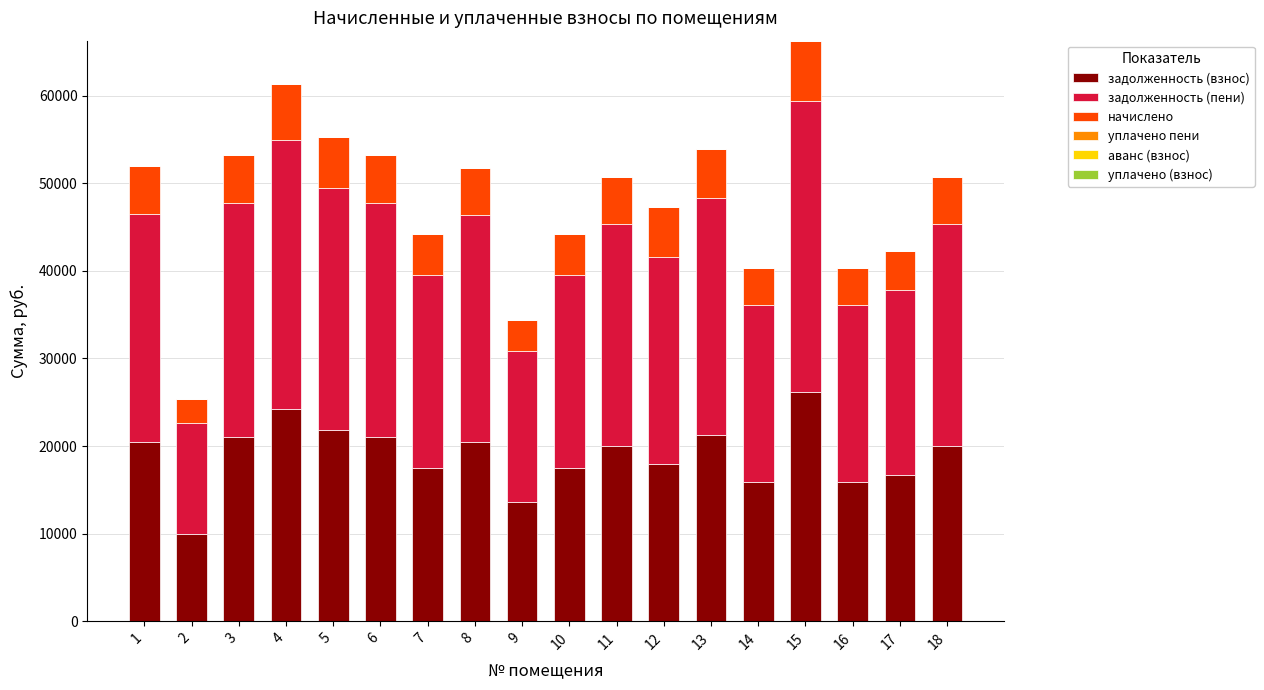

What is the sum of the задолженность (взнос) values at 7 and 4?

41704.3